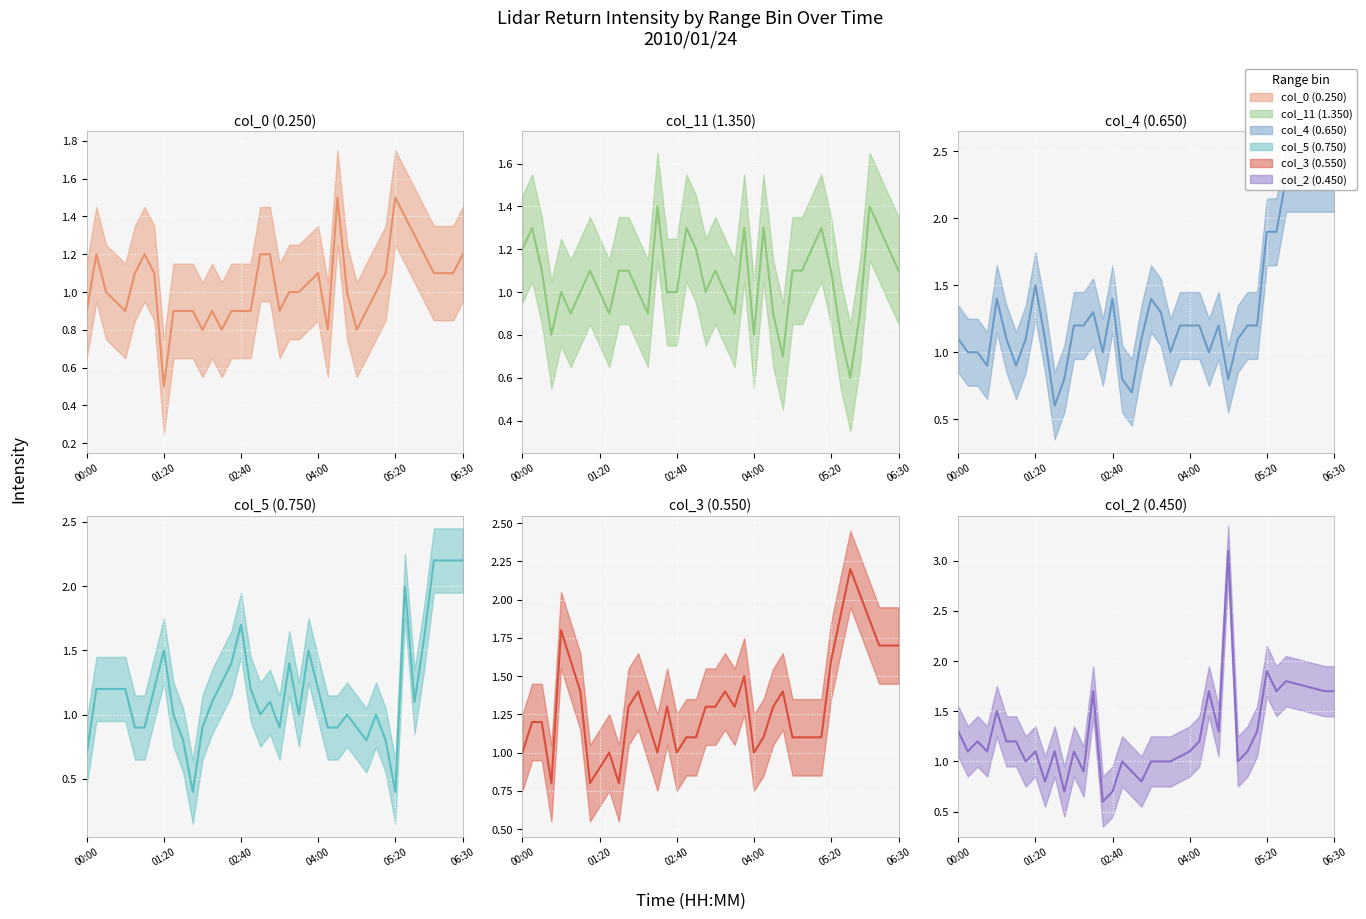

Count the number of categories in the chart.

40